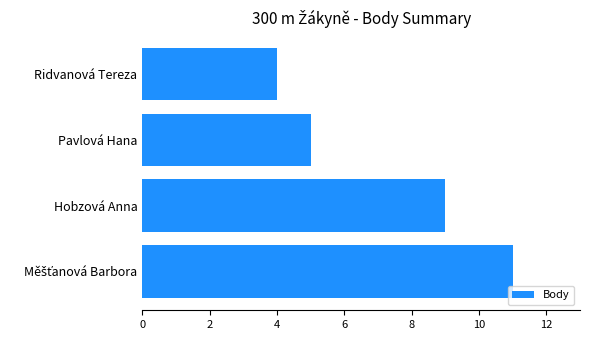

Which has a higher value, Ridvanová Tereza or Hobzová Anna?

Hobzová Anna